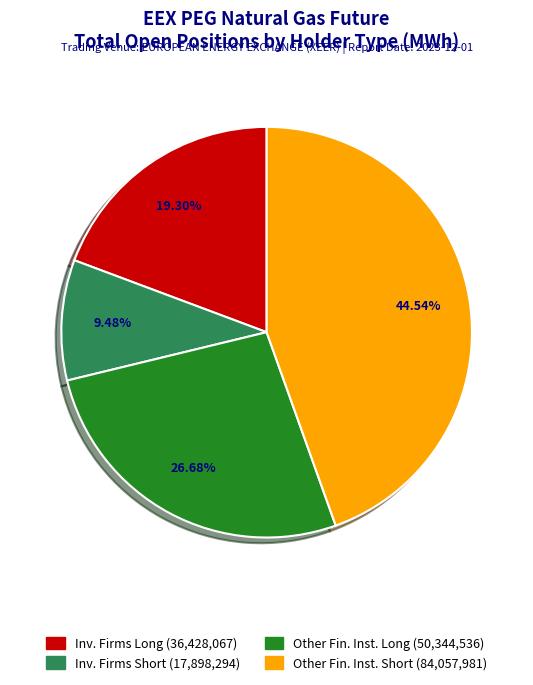

Is there a majority slice in this chart?

No